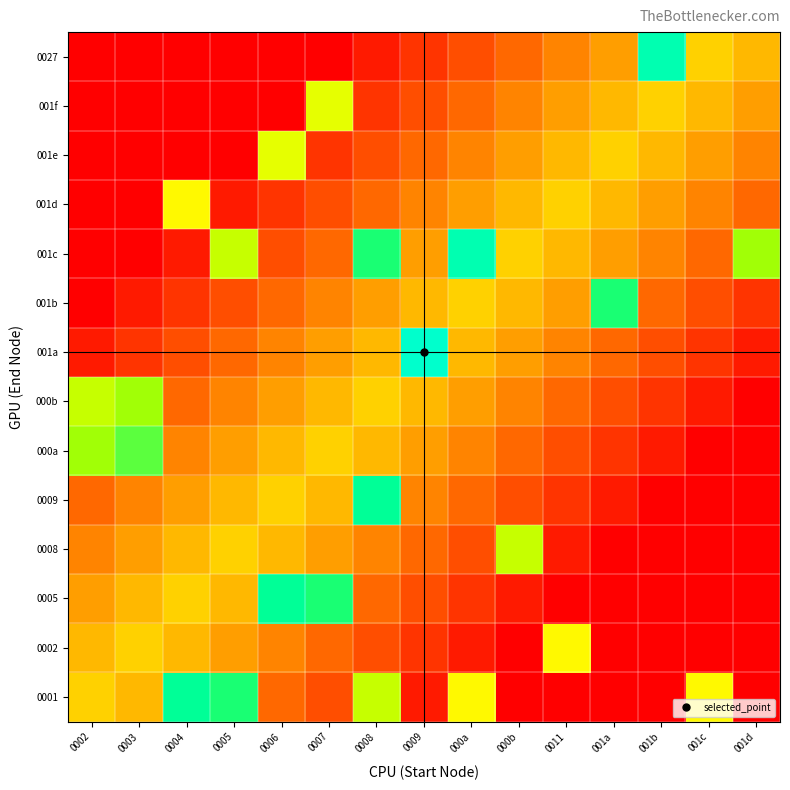

Between 0009 and 0002, which is larger?

0002